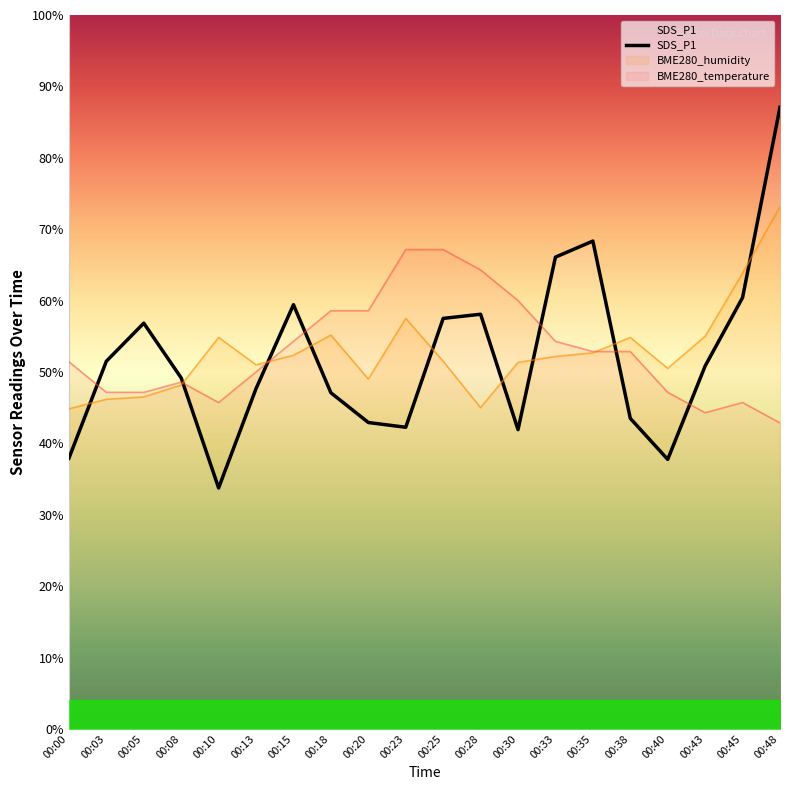

Approximately how many times larger is the value at 00:13 compared to 00:28?

0.8